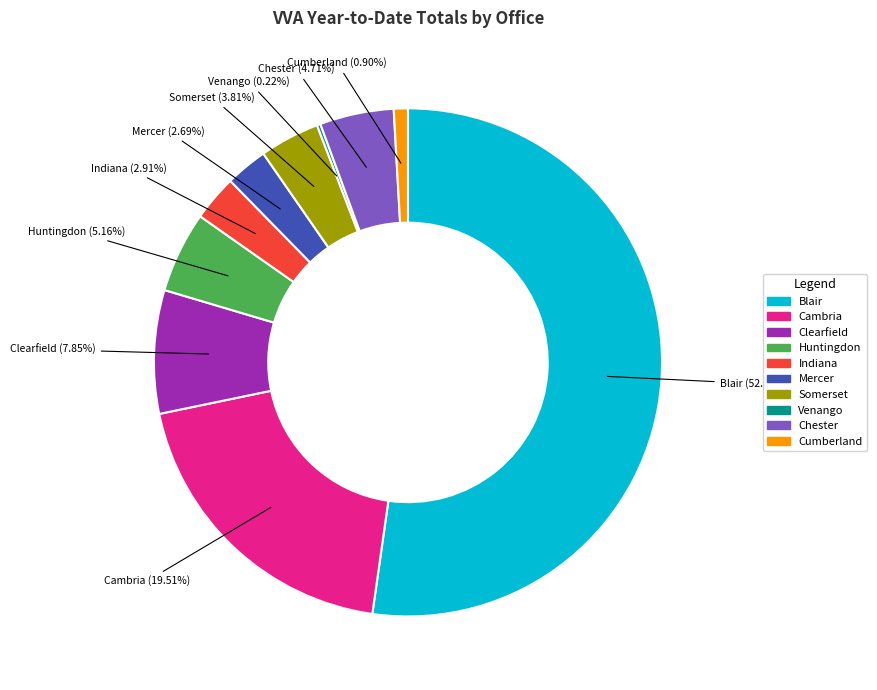

Between Indiana and Blair, which is larger?

Blair